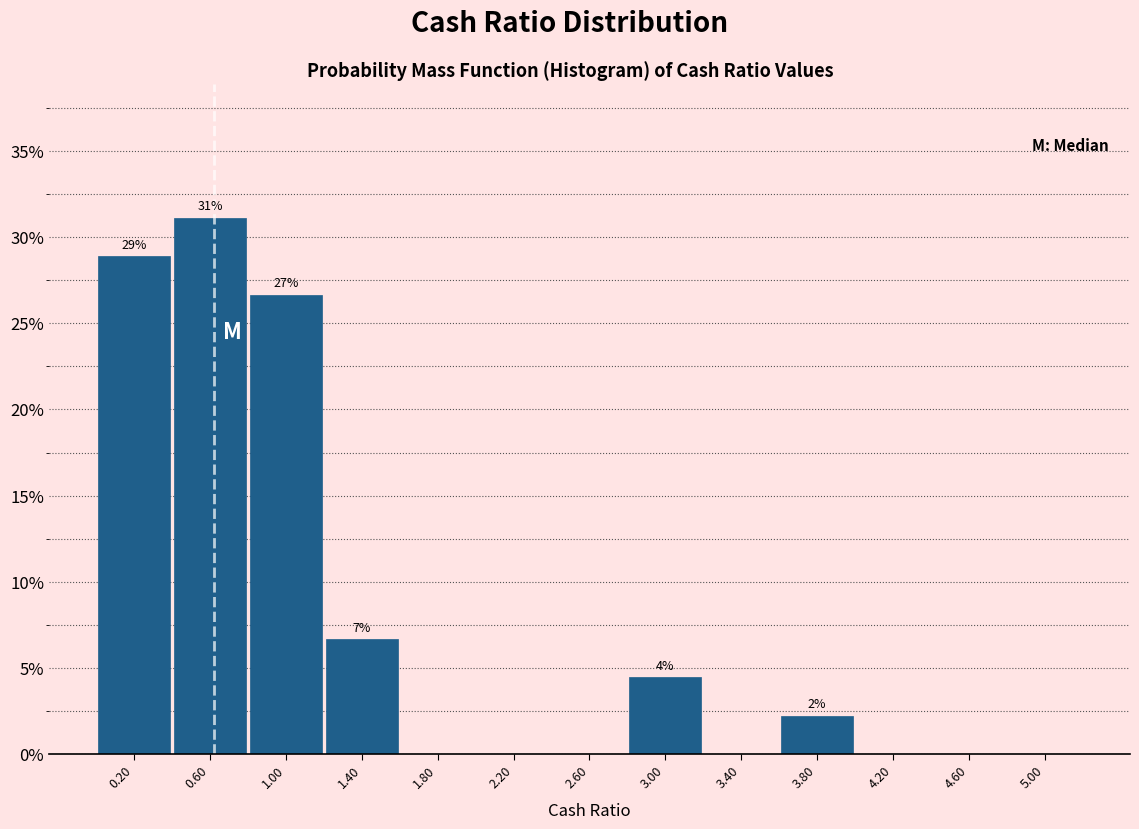

Over which range of the x-axis is the bar tallest?

0.4 to 0.8